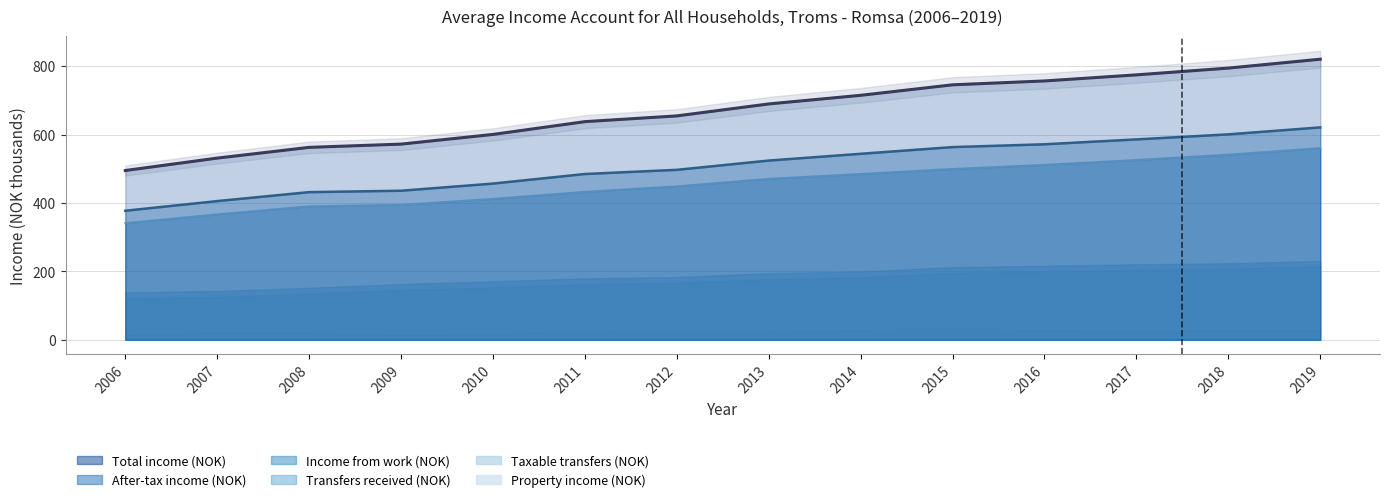

True or false: Income from work (NOK) and Total income (NOK) cross at least once.

False